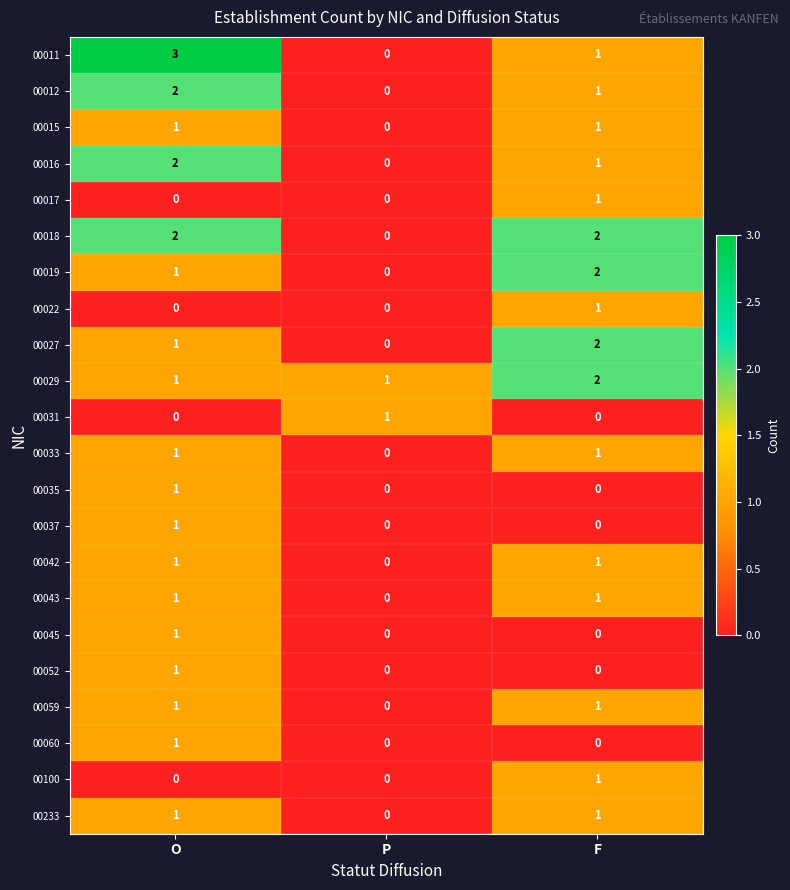

What is the sum of all 00016 values?

3